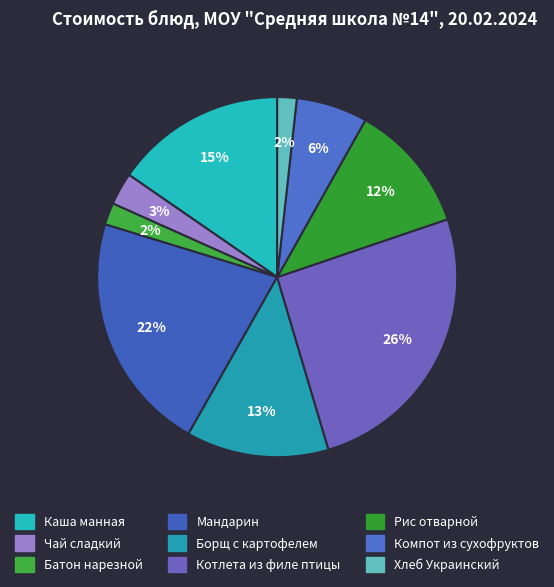

Rank the categories by value from highest to lowest.

Котлета из филе птицы, Мандарин, Каша манная, Борщ с картофелем, Рис отварной, Компот из сухофруктов, Чай сладкий, Батон нарезной, Хлеб Украинский